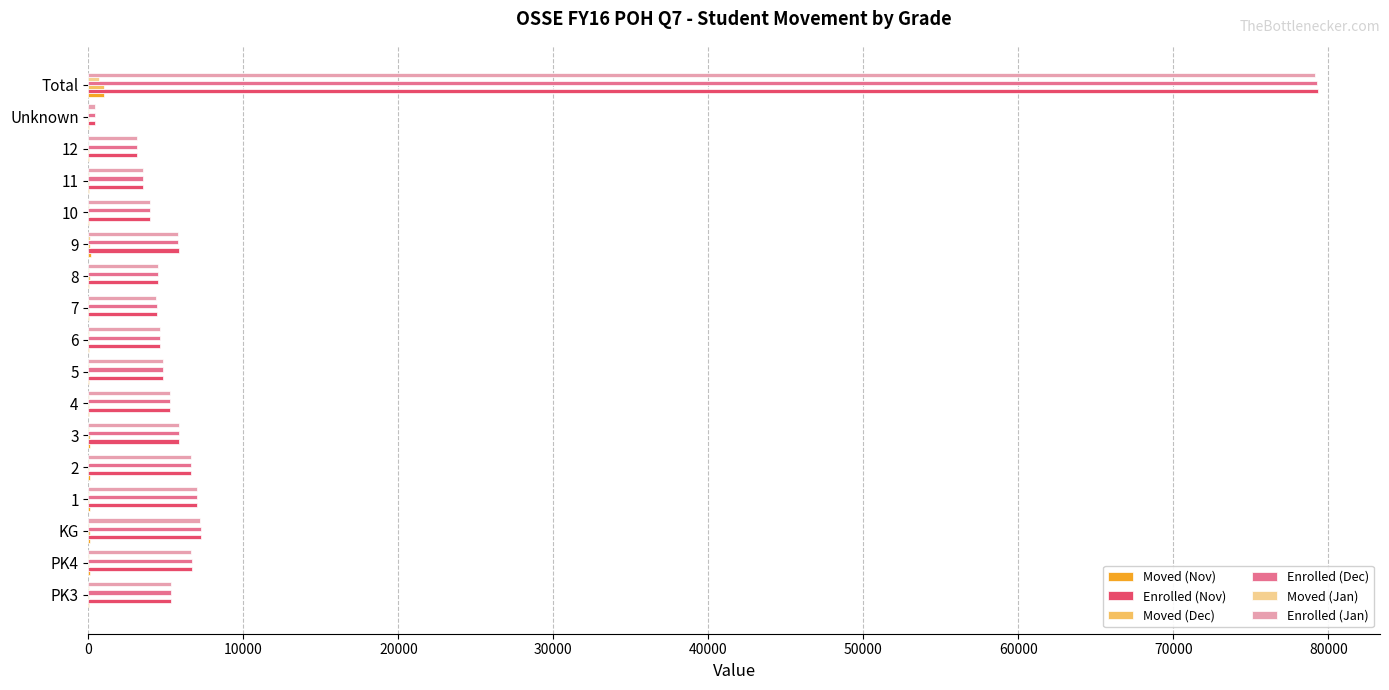

The value of Enrolled (Jan) at Total is 79162. True or false?

True